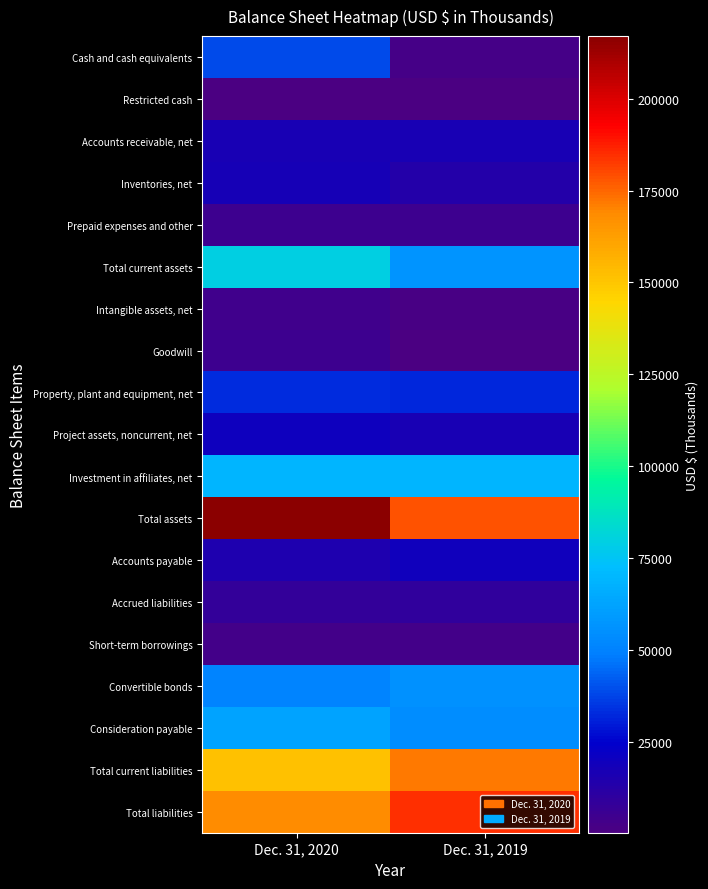

At which category is the sum across all series the highest?

Dec. 31, 2020